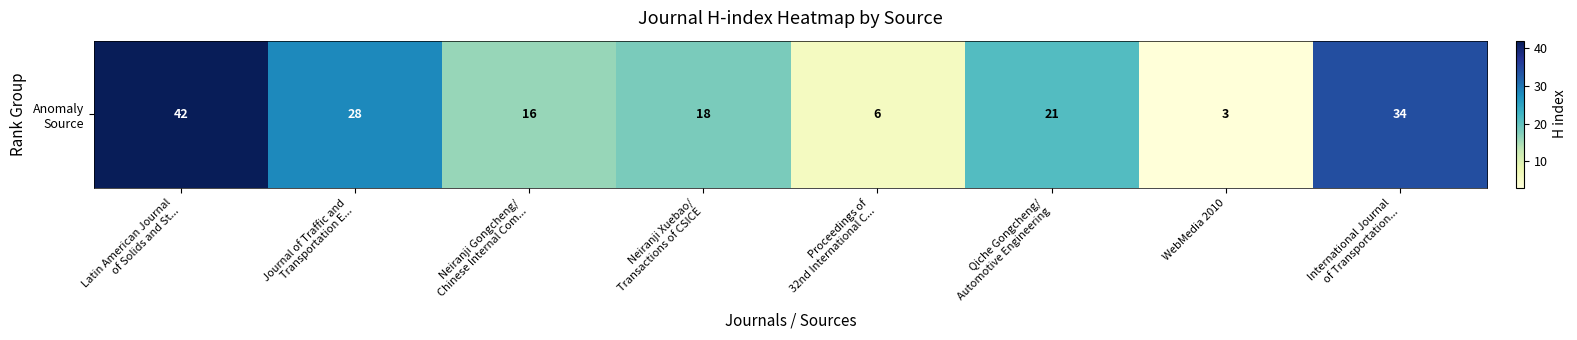

Reading left to right, list all the values displayed in this chart.

Latin American Journal
of Solids and St...=42	Journal of Traffic and
Transportation E...=28	Neiranji Gongcheng/
Chinese Internal Com...=16	Neiranji Xuebao/
Transactions of CSICE=18	Proceedings of
32nd International C...=6	Qiche Gongcheng/
Automotive Engineering=21	WebMedia 2010=3	International Journal
of Transportation...=34